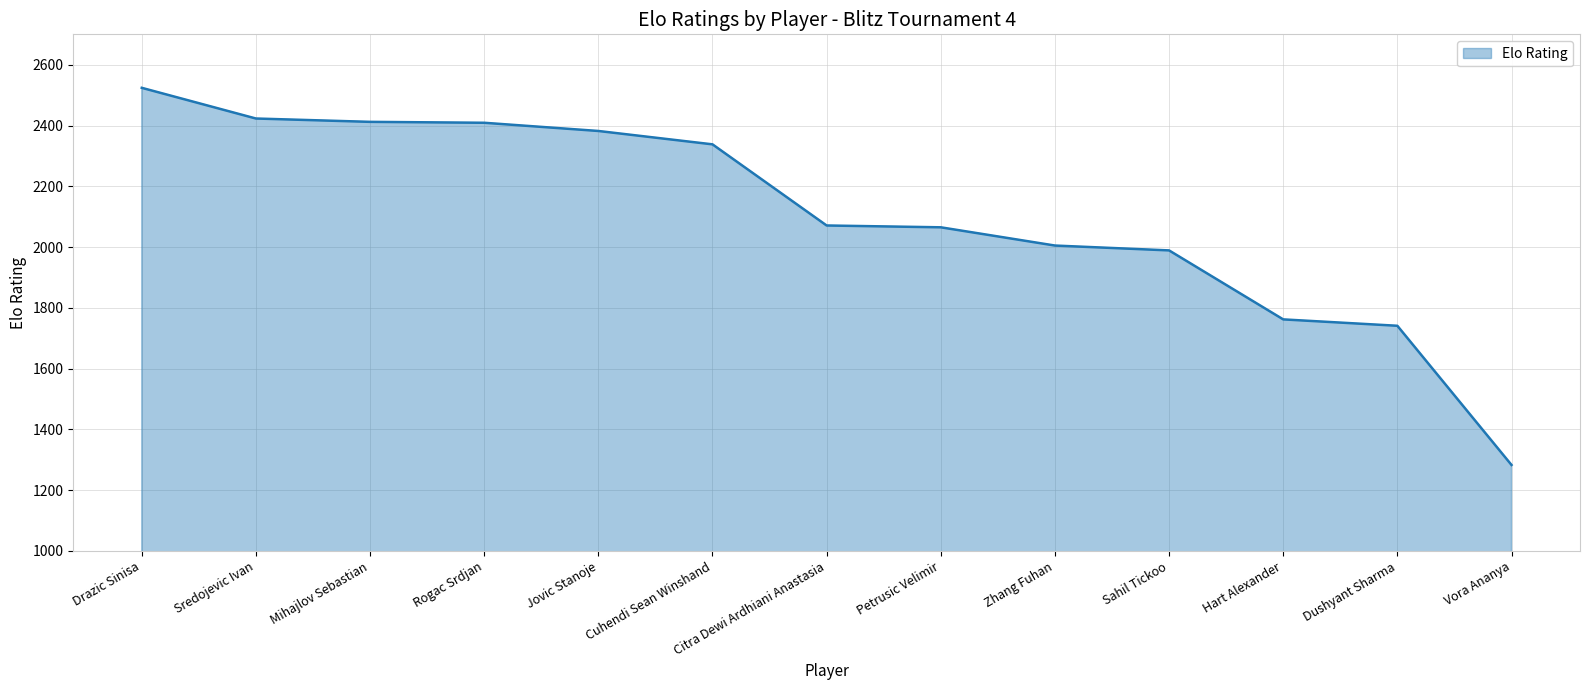

The value at Vora Ananya is 1283. True or false?

True